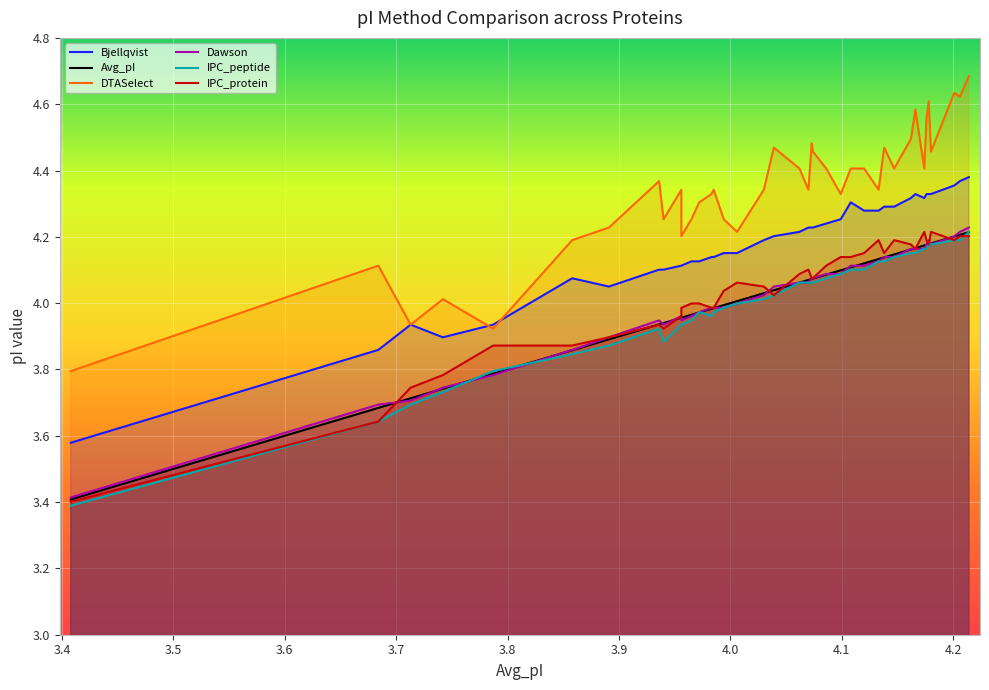

True or false: Avg_pI and Bjellqvist intersect in this chart.

False